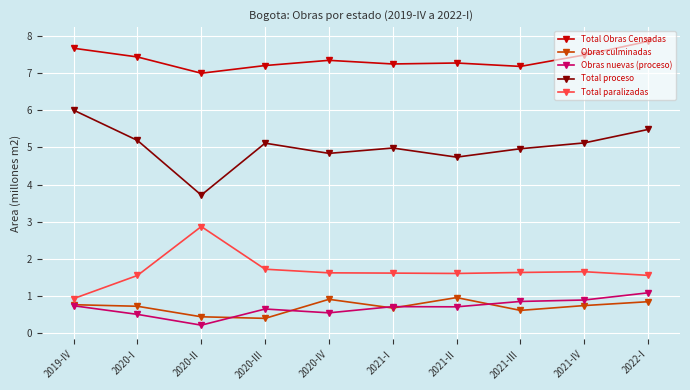

What are all the series names shown in the legend?

Total Obras Censadas, Obras culminadas, Obras nuevas (proceso), Total proceso, Total paralizadas